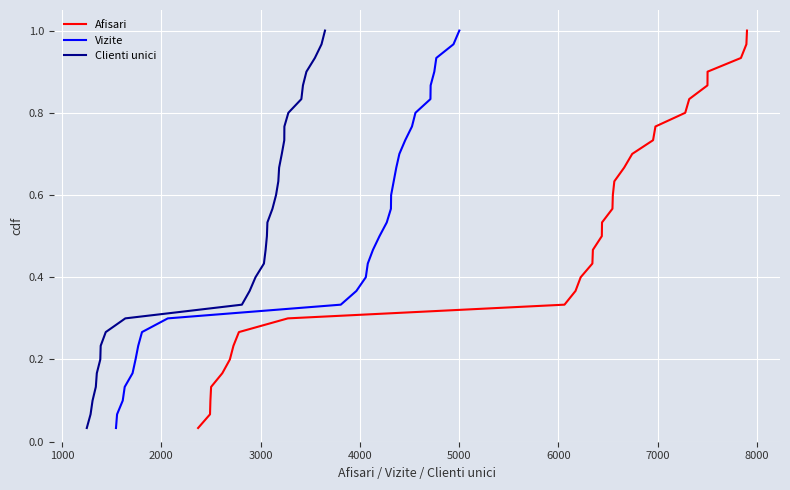

Reading right to left, list all the values displayed in this chart.

Afisari: 1.0	1.0	0.9	0.9	0.9	0.8	0.8	0.8	0.7	0.7	0.7	0.6	0.6	0.6	0.5	0.5	0.5	0.4	0.4	0.4	0.3	0.3	0.3	0.2	0.2	0.2	0.1	0.1	0.1	0.0
Vizite: 1.0	1.0	0.9	0.9	0.9	0.8	0.8	0.8	0.7	0.7	0.7	0.6	0.6	0.6	0.5	0.5	0.5	0.4	0.4	0.4	0.3	0.3	0.3	0.2	0.2	0.2	0.1	0.1	0.1	0.0
Clienti unici: 1.0	1.0	0.9	0.9	0.9	0.8	0.8	0.8	0.7	0.7	0.7	0.6	0.6	0.6	0.5	0.5	0.5	0.4	0.4	0.4	0.3	0.3	0.3	0.2	0.2	0.2	0.1	0.1	0.1	0.0